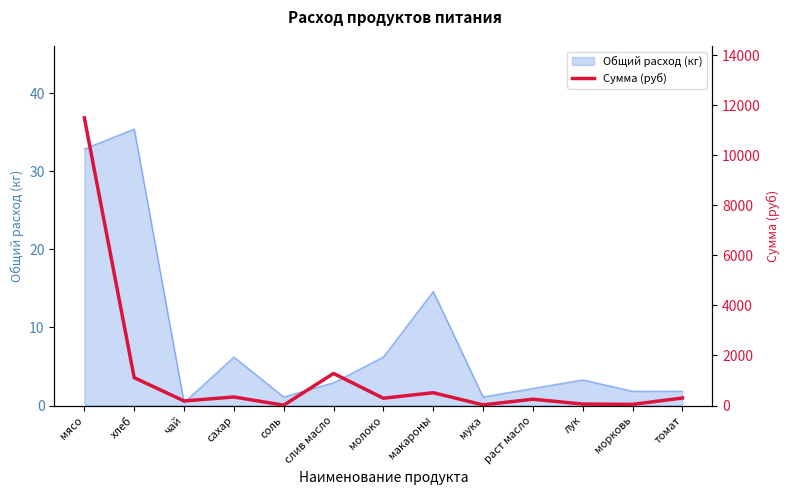

What is the maximum value for Общий расход (кг)?

35.4